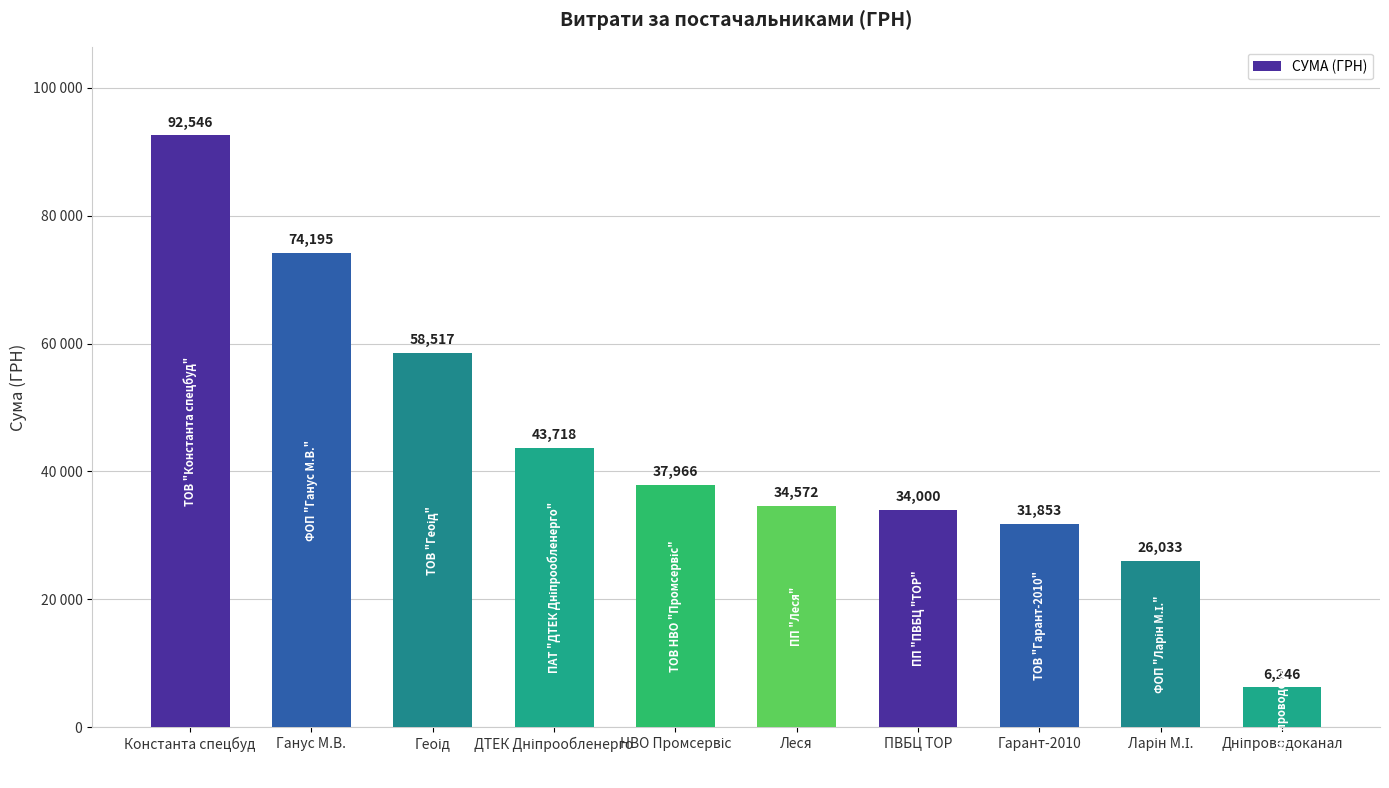

Are the bars horizontal?

No